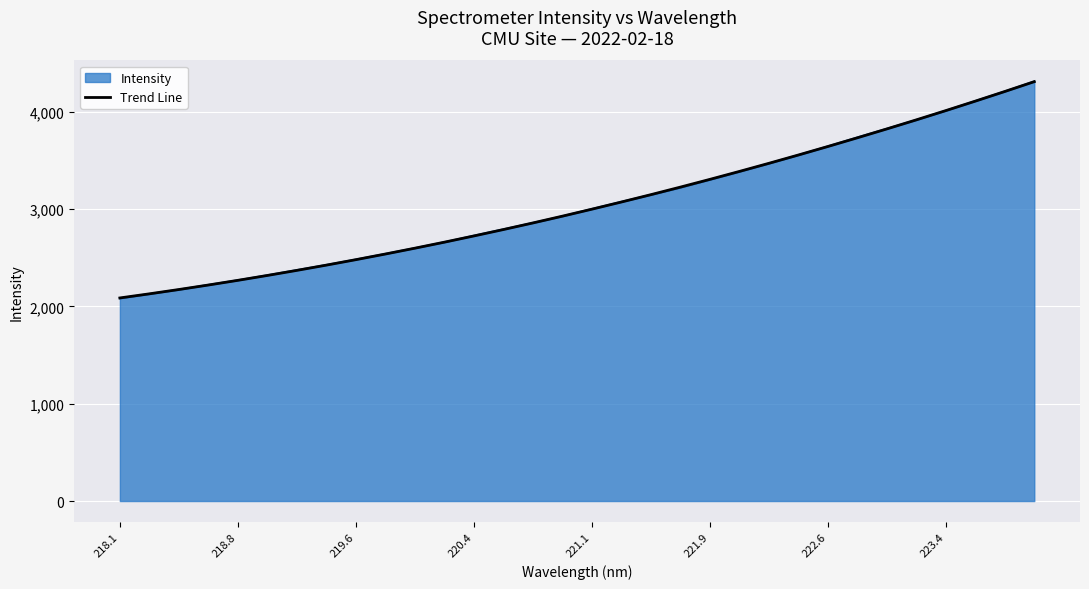

What is the minimum value shown in the chart?

2083.1